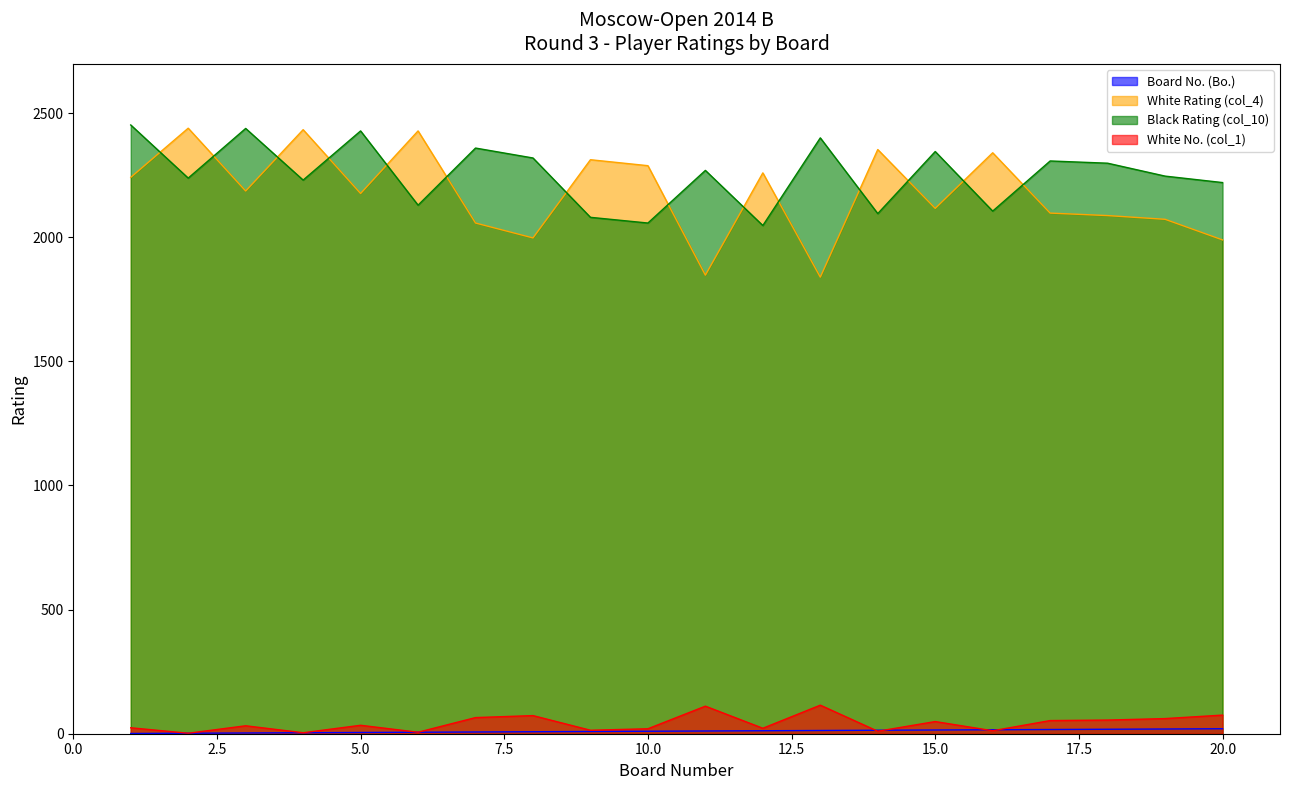

Where is Black Rating (col_10) nearest to the value 2249?

19